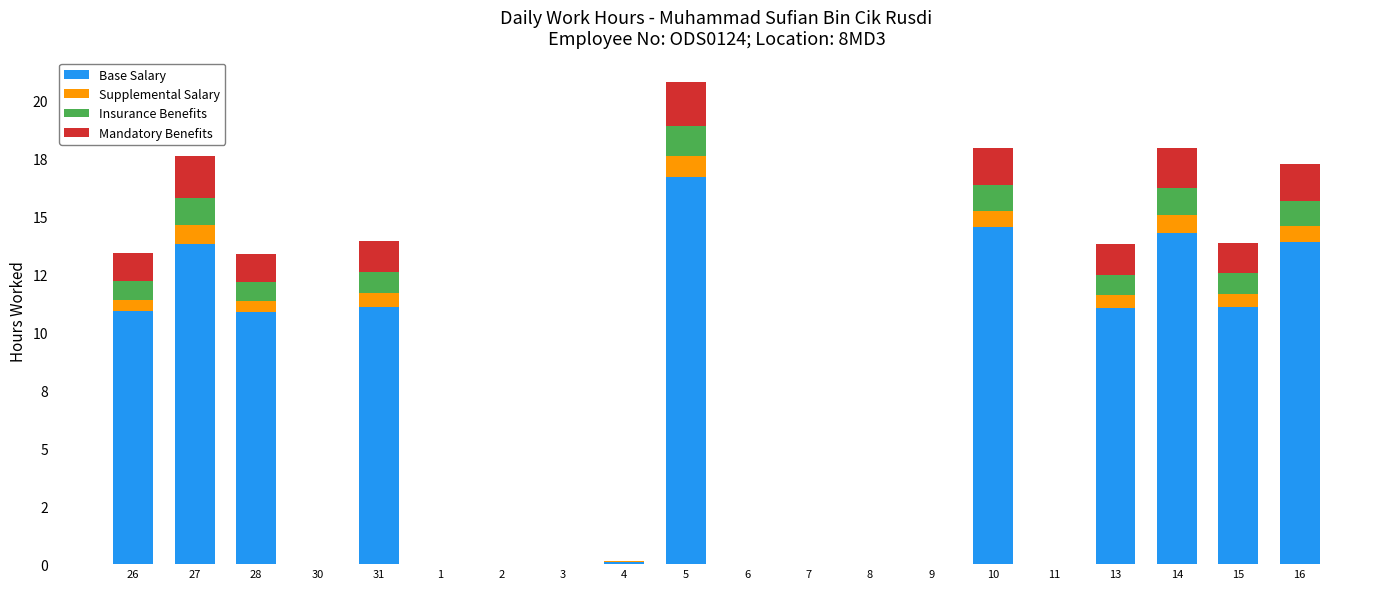

What are all the series names shown in the legend?

Base Salary, Supplemental Salary, Insurance Benefits, Mandatory Benefits